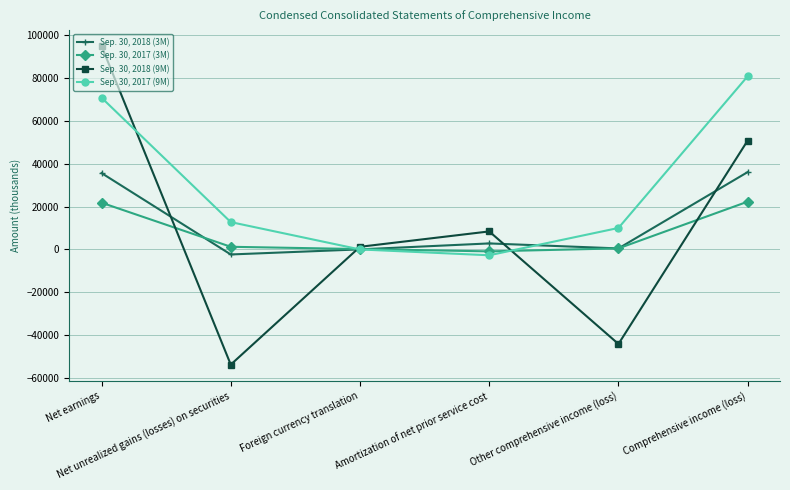

How many categories are shown in the chart?

6